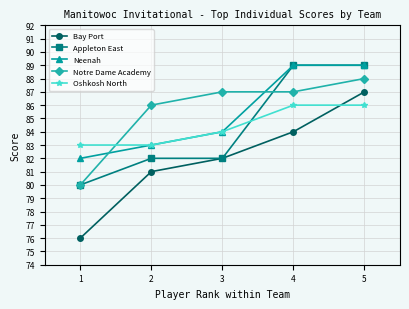

Is this an area chart (filled region under the line)?

No